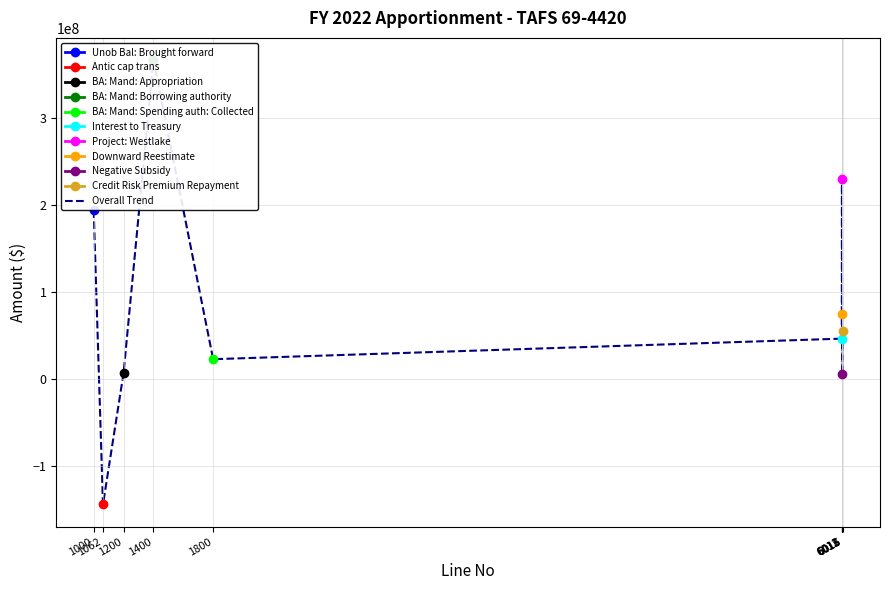

What is the difference between the values at 6013 and 6015?

69419936